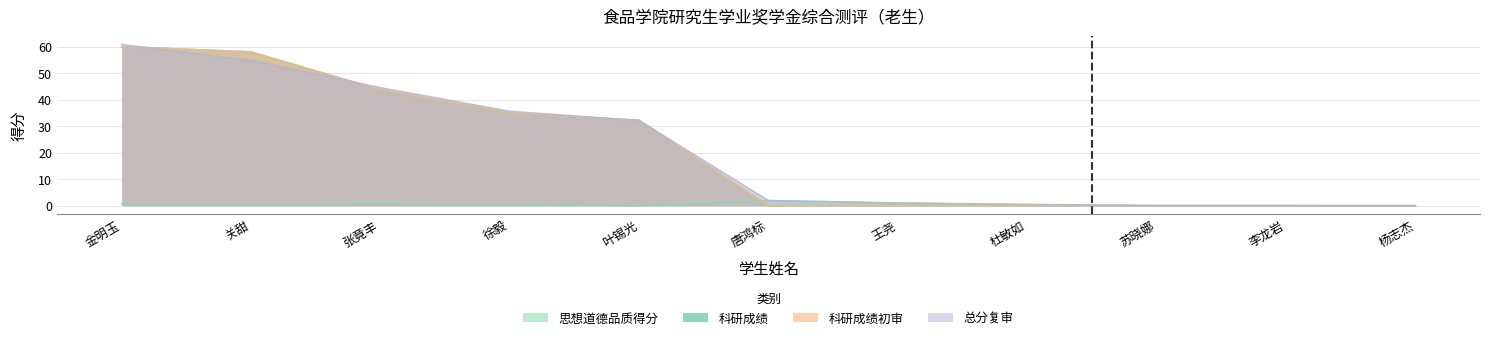

The 科研成绩初审 series shows 35.0 at 徐毅. True or false?

True